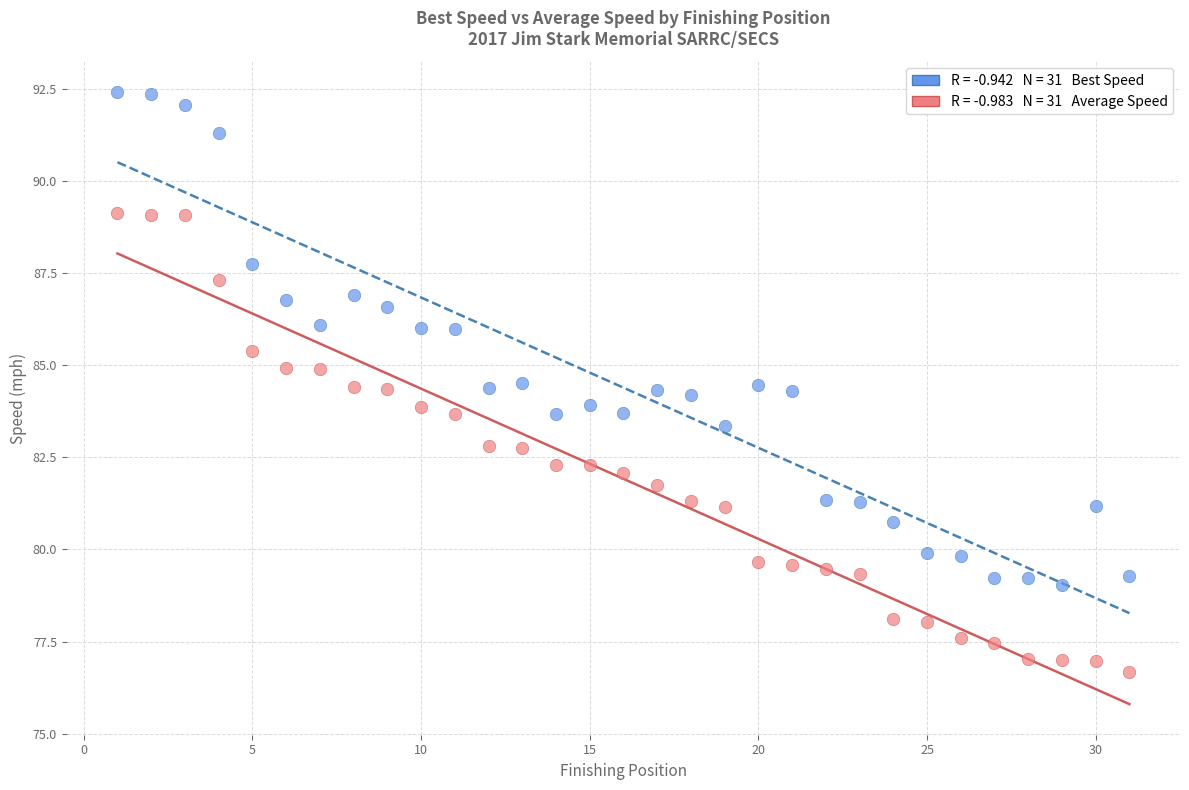

Across all data points, what is the range of Y values (max minus min)?

15.7